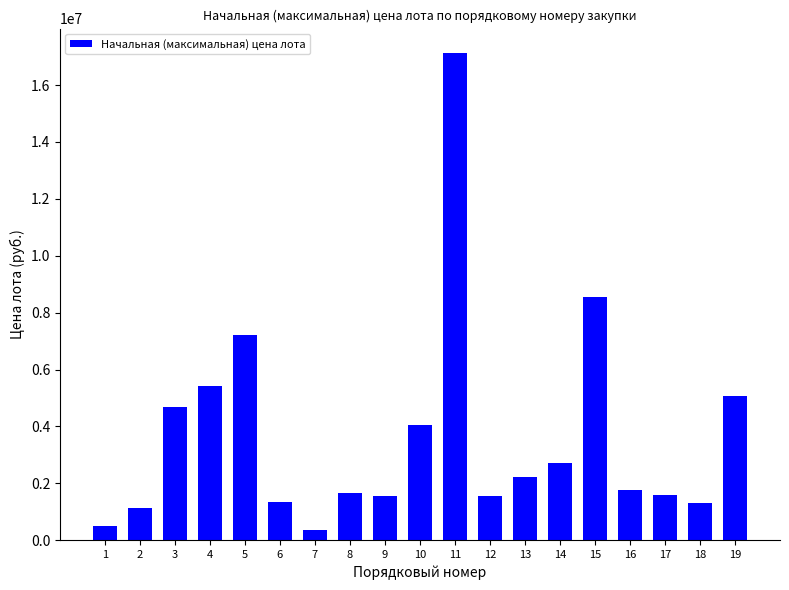

The chart shows a value of 4042000.0 at 10. True or false?

True